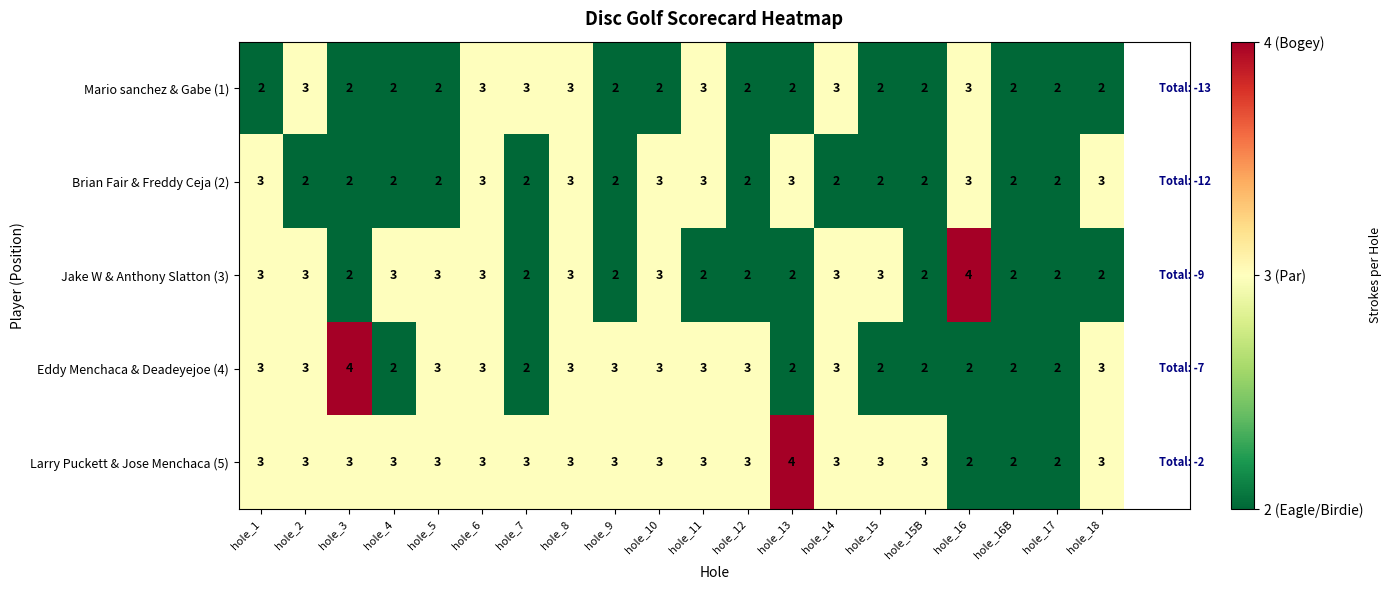

True or false: Larry Puckett & Jose Menchaca (5) has a value of 4 at hole_6.

False